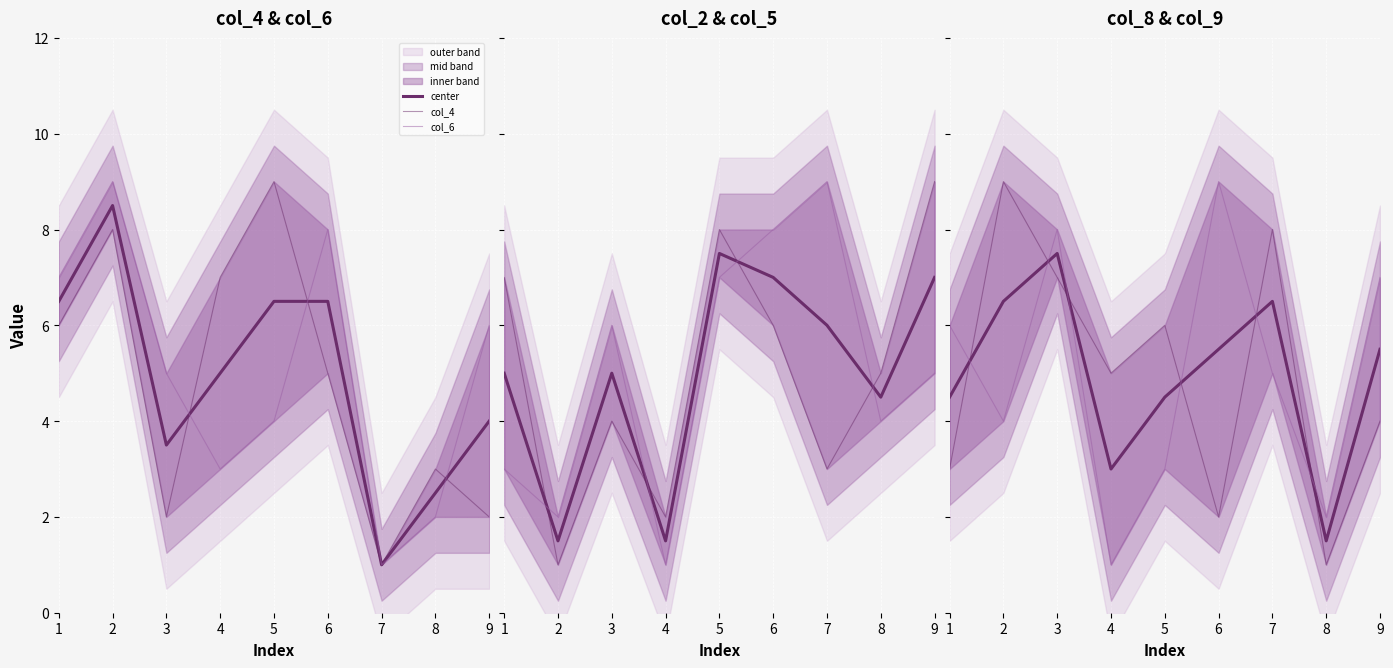

Which series has the largest total across all categories?

col_6